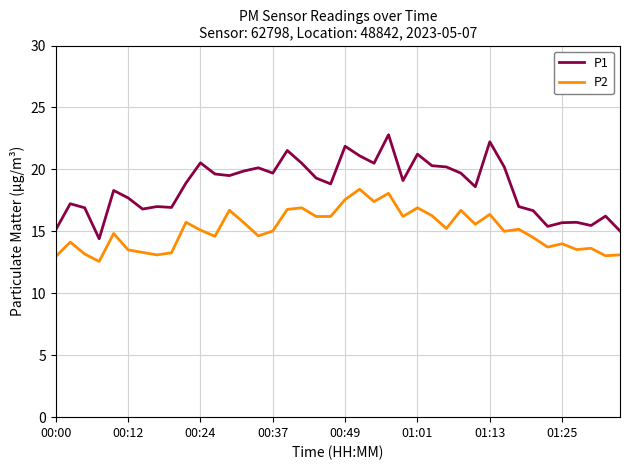

True or false: P1 has more than 1 points higher than both neighbors.

True